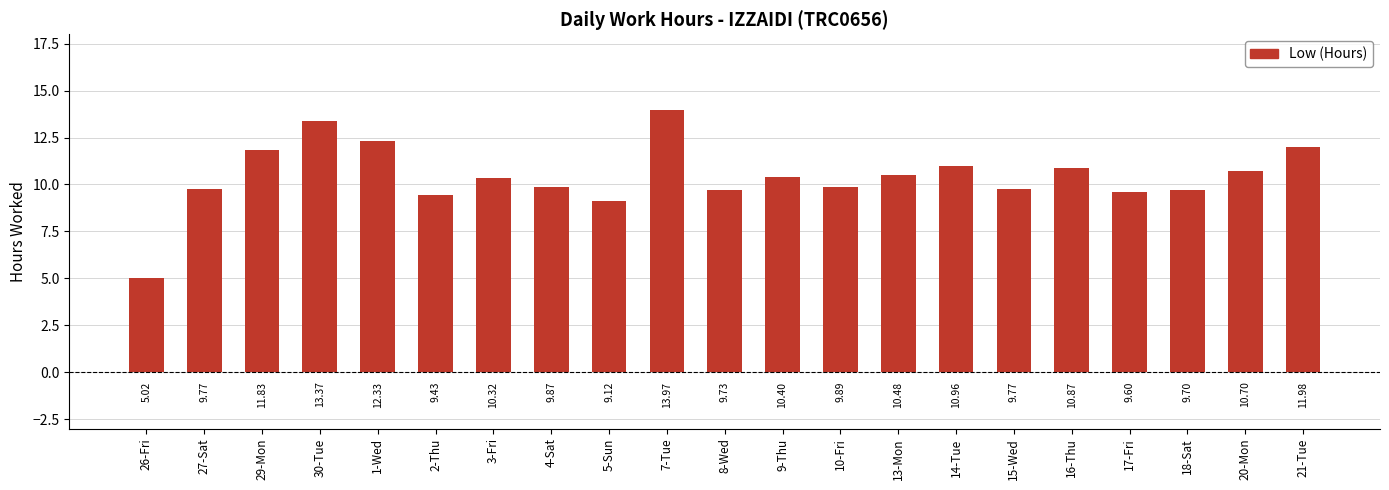

Between 26-Fri and 13-Mon, which is larger?

13-Mon